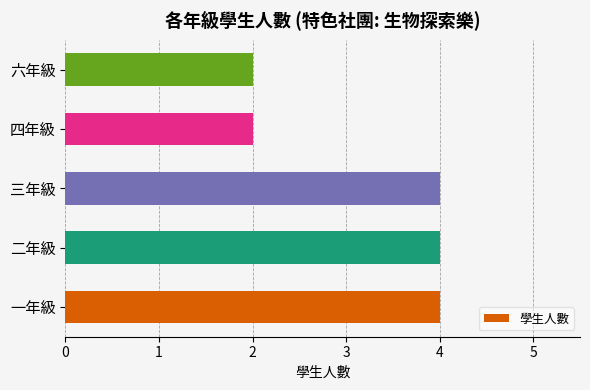

What is the greatest value displayed?

4